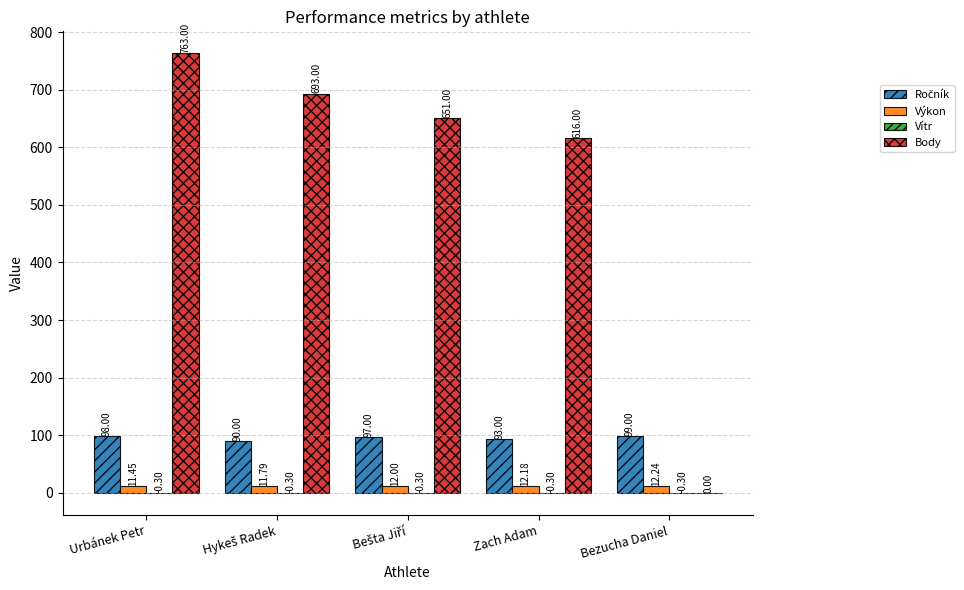

Which label corresponds to the largest value in the chart?

Urbánek Petr